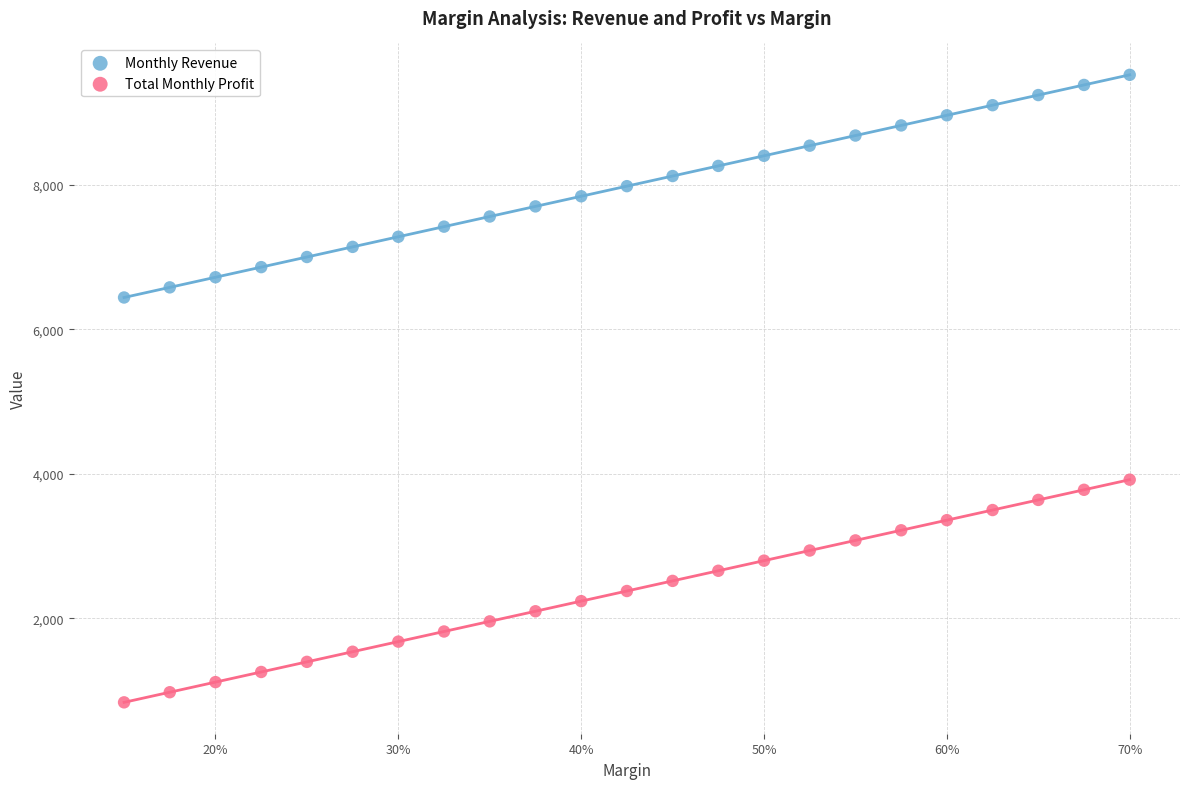

Across all data points, what is the range of Y values (max minus min)?

8680.0